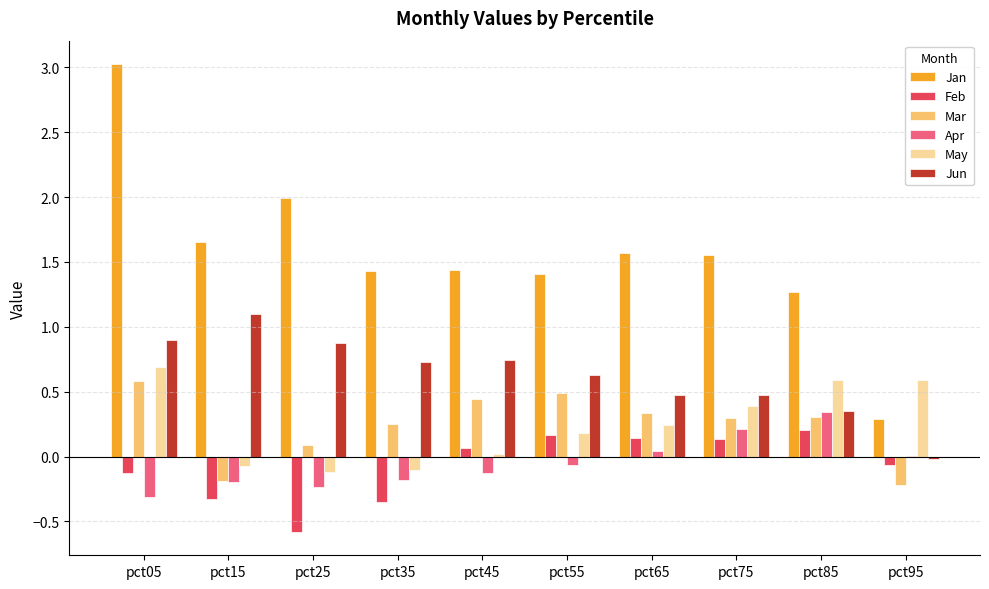

Which series has the largest total across all categories?

Jan